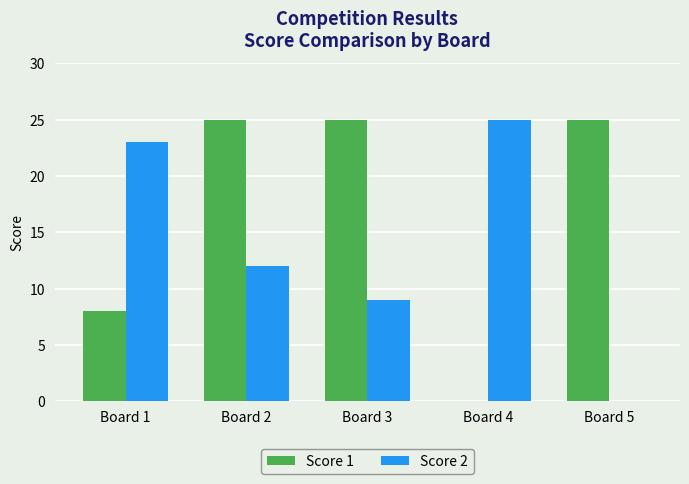

Reading left to right, transcribe all the data shown in this chart.

Score 1: 8	25	25	0	25
Score 2: 23	12	9	25	0